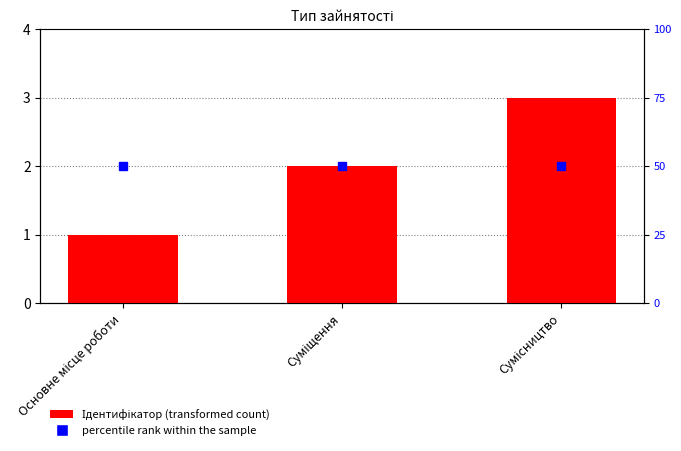

What is the smallest value displayed?

1